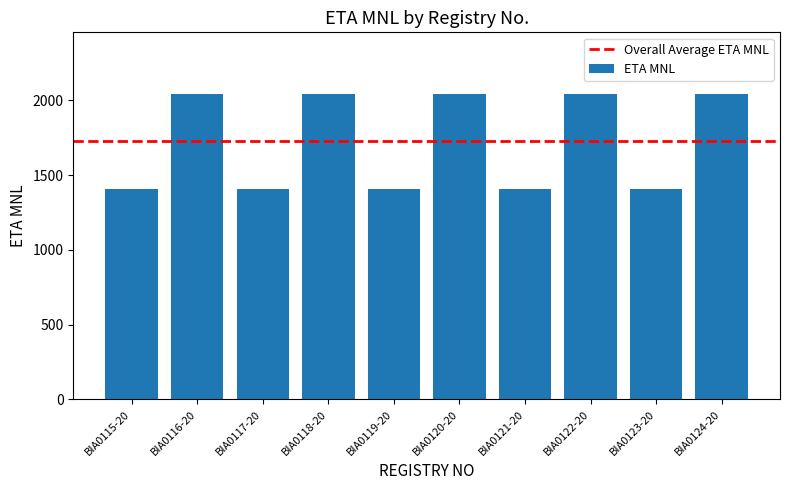

Reading left to right, extract all data points from this chart.

1405	2045	1405	2045	1405	2045	1405	2045	1405	2045